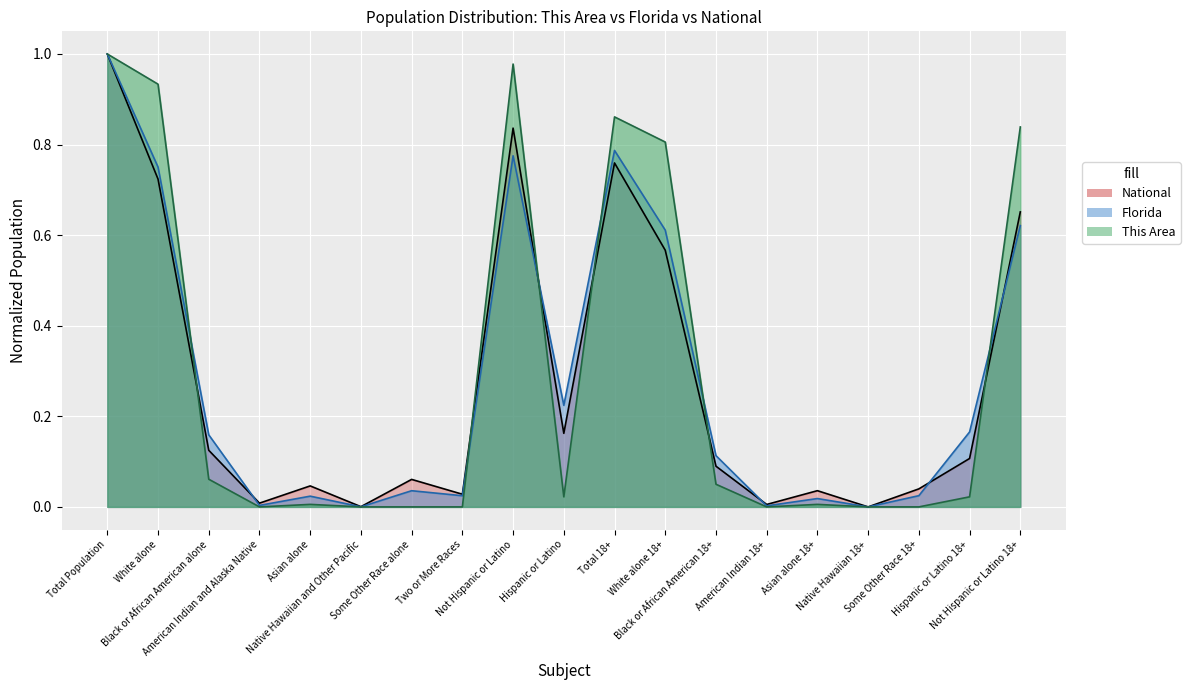

List the series in order of their peak value, lowest first.

This Area, Florida, National